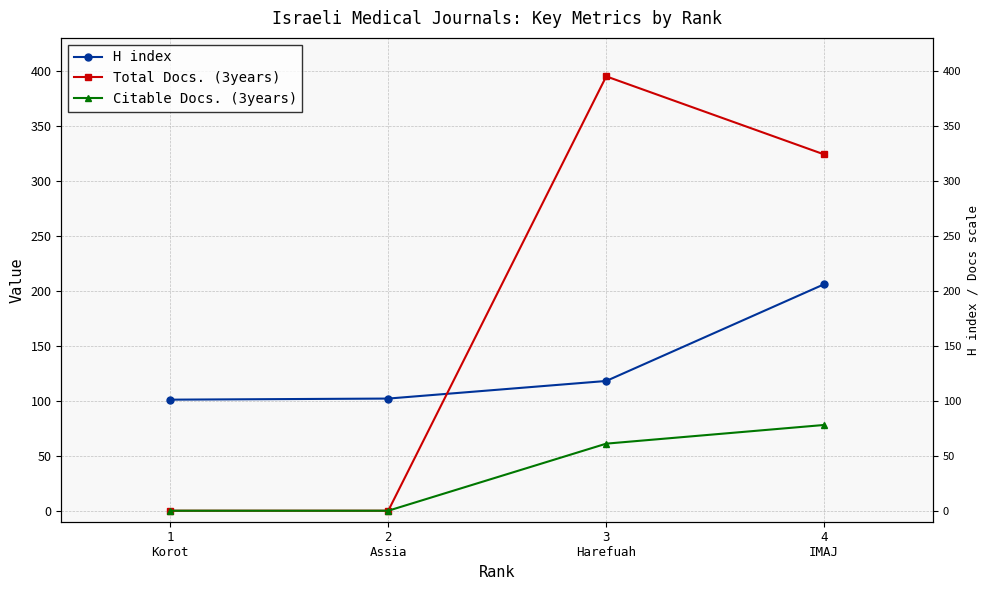

List the labels in order of Total Docs. (3years) value, smallest first.

1
Korot, 2
Assia, 4
IMAJ, 3
Harefuah